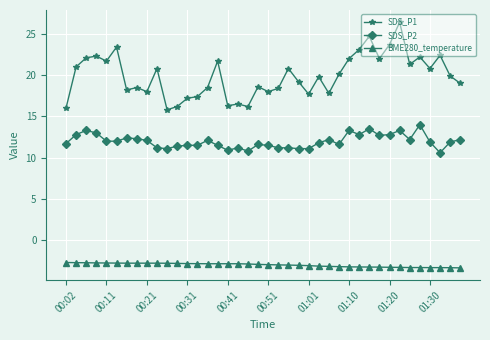

True or false: SDS_P2 and BME280_temperature cross at least once.

False